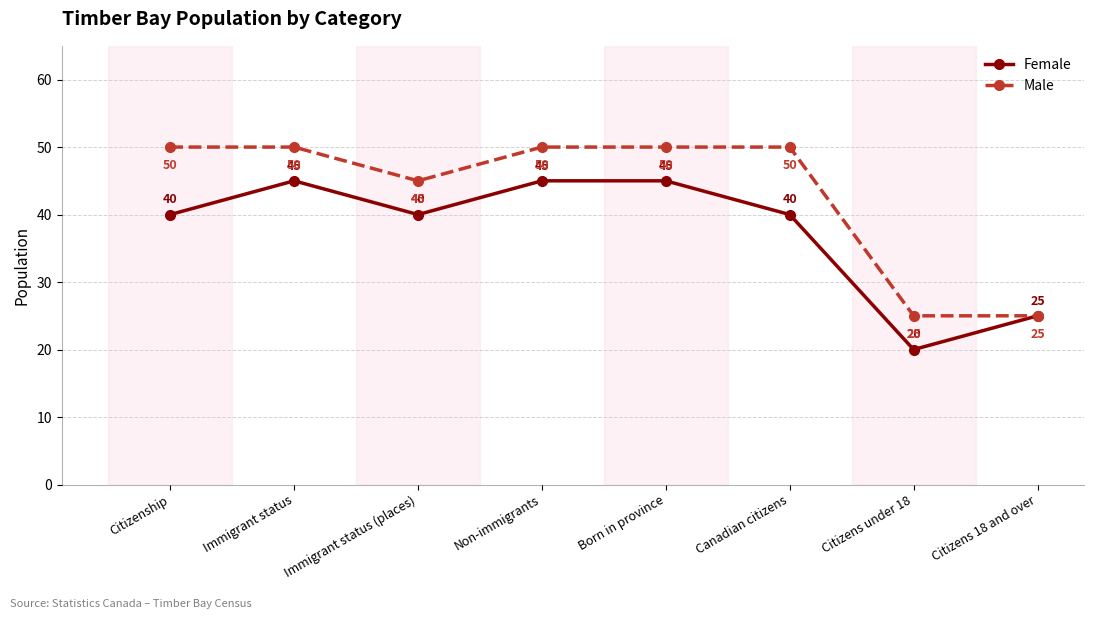

True or false: Female has more than 0 interior local peaks.

True